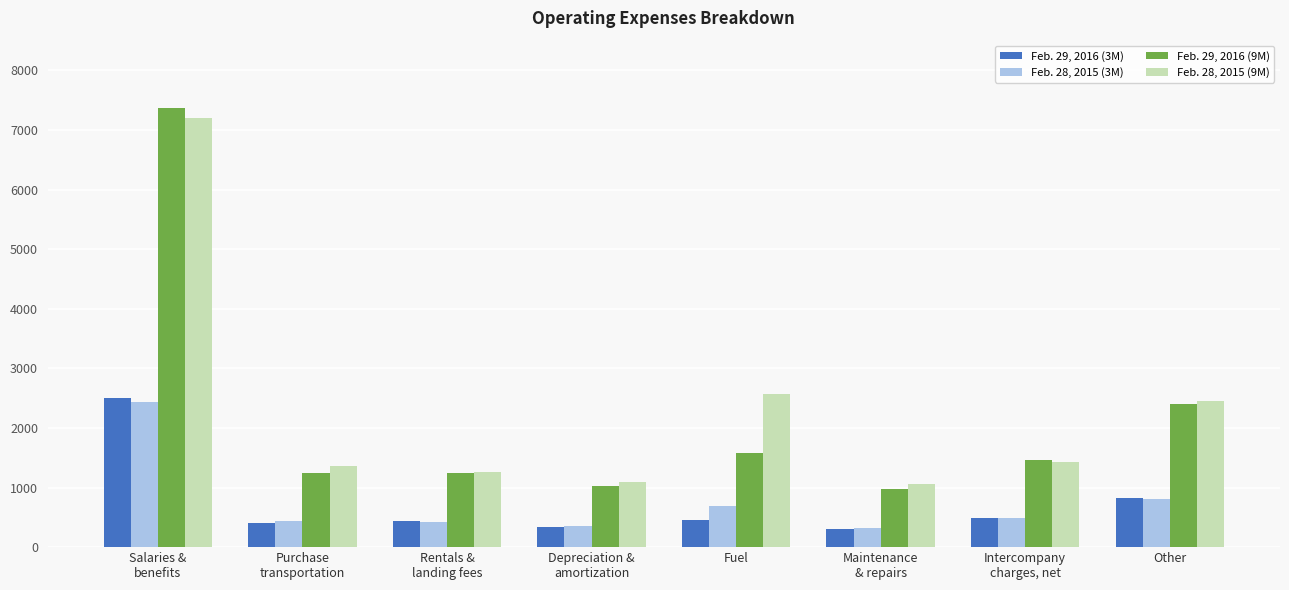

What value does the Feb. 29, 2016 (9M) series have at Fuel, to the nearest 10?

1580